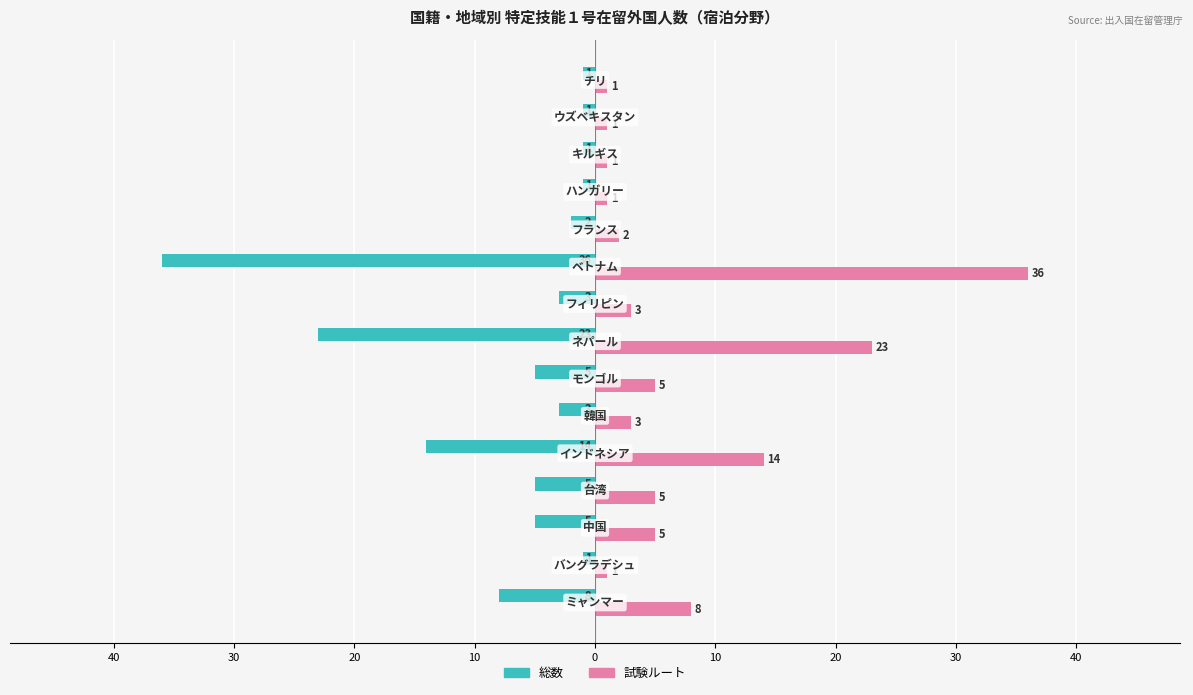

What are all the series names shown in the legend?

総数, 試験ルート